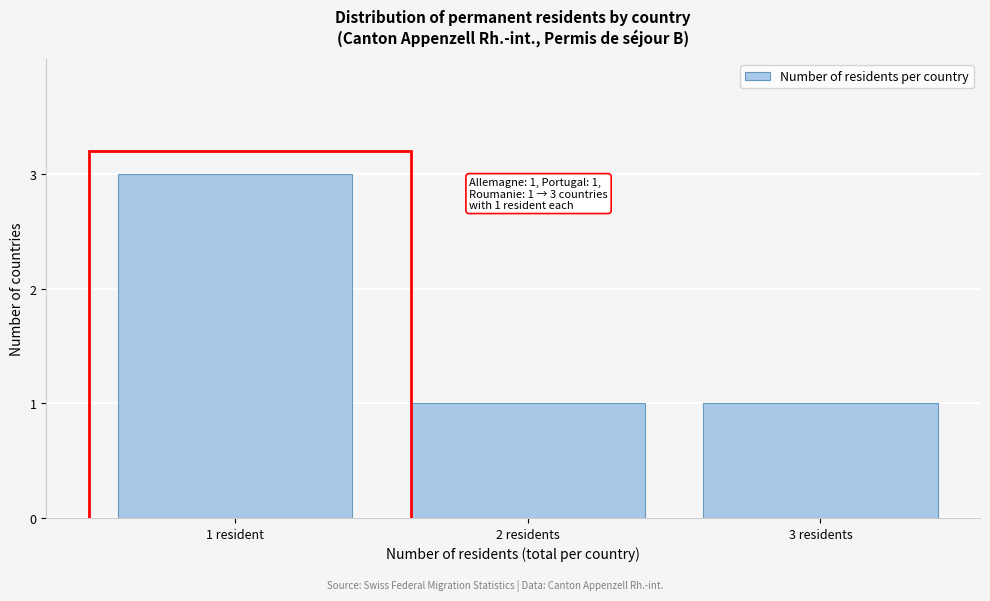

Reading left to right, list all the values displayed in this chart.

1 resident=3	2 residents=1	3 residents=1